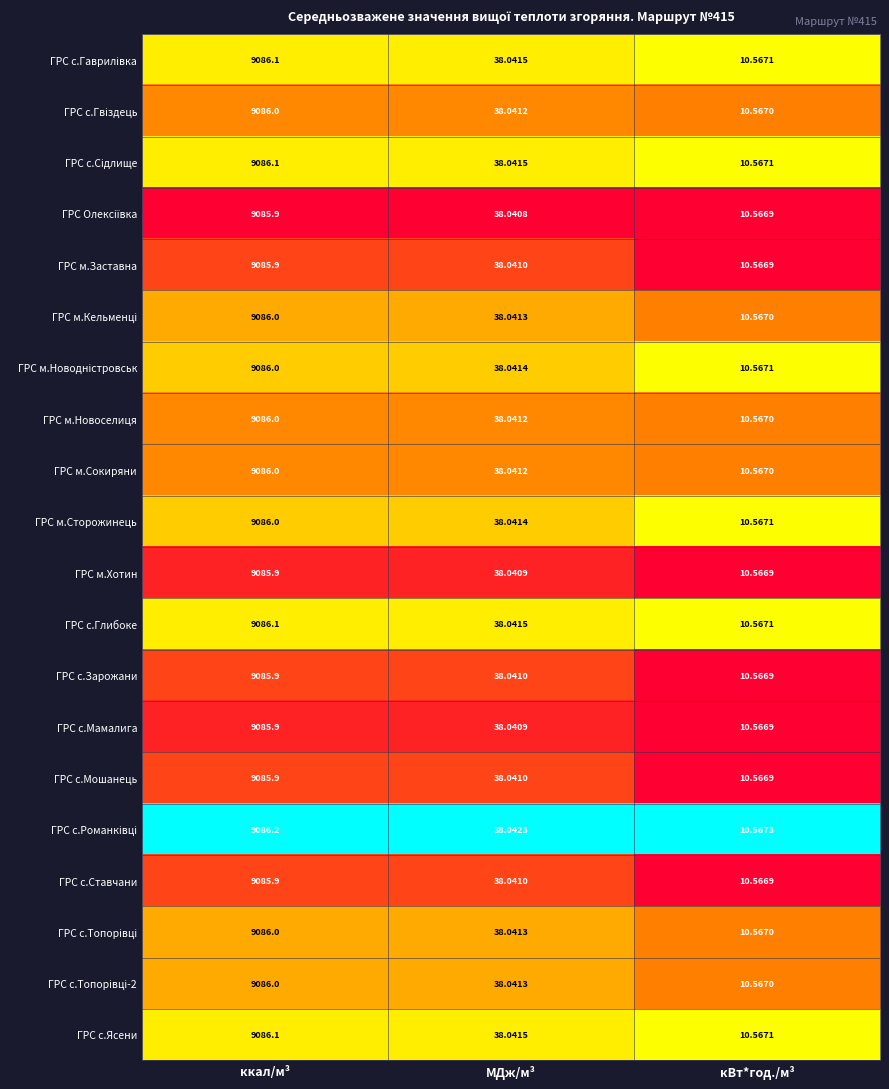

Which label corresponds to the largest value in the chart?

ккал/м³